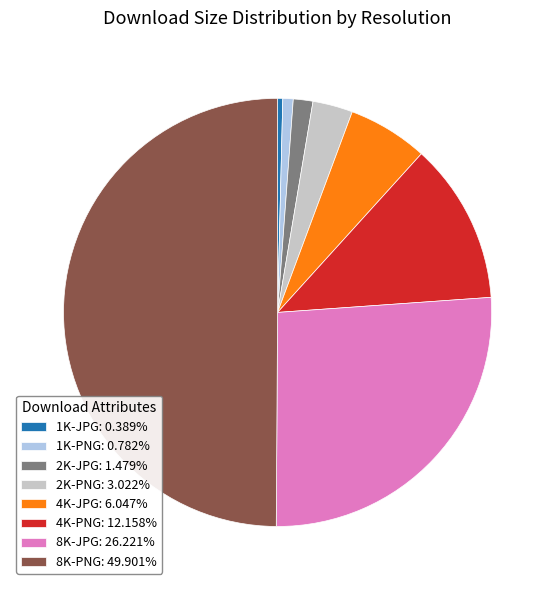

What is the ratio of the value at 4K-PNG to the value at 8K-JPG?

0.5